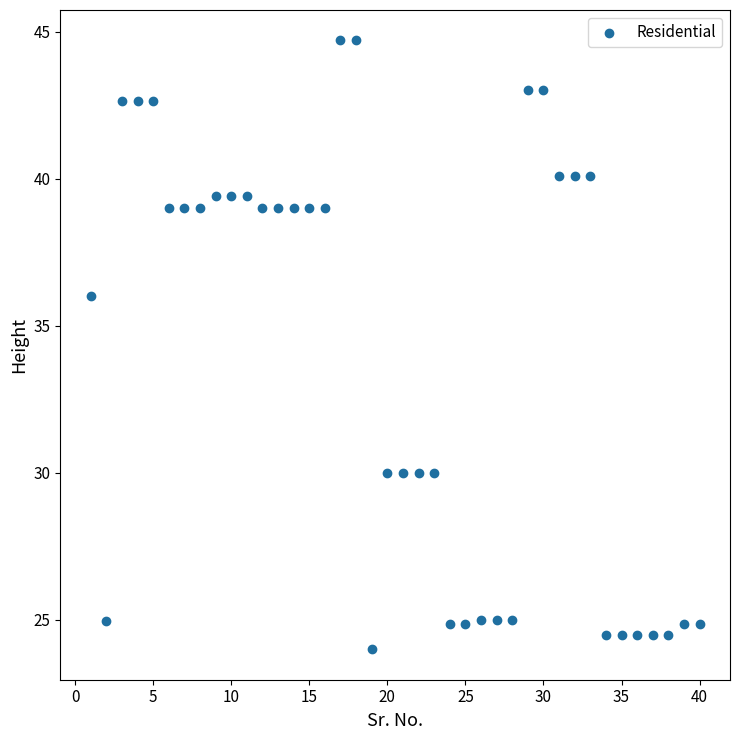

What Y value in the scatter plot is closest to 34?

36.0